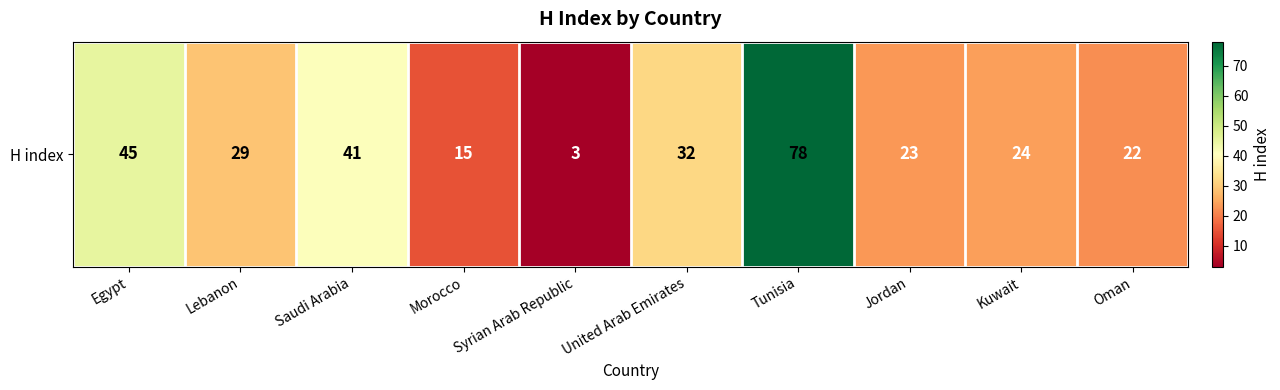

What is the difference between the values at Egypt and Kuwait?

21